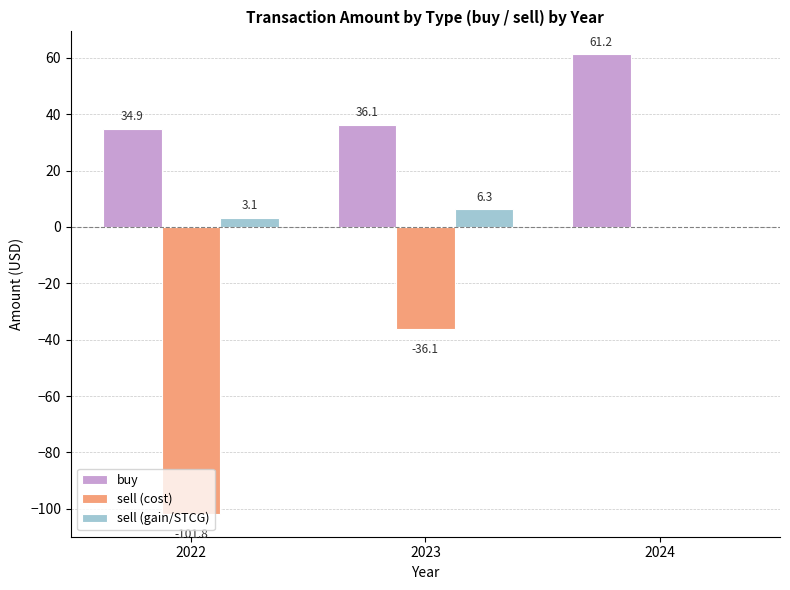

Which series has the largest range (max minus min)?

sell (cost)